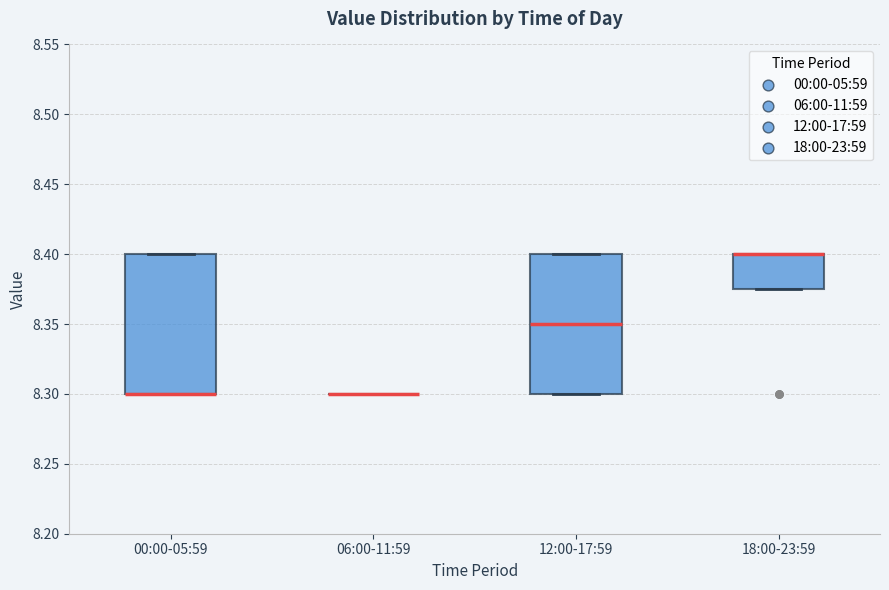

Reading left to right, transcribe this box plot: for each box, give where its median line is, the range the box spans, and where its two whiskers end, as read against the y-axis. The values are not printed on the chart, so give them approximately, as read against the axis.

00:00-05:59: median 8.300 (drawn on the box's lower edge), box 8.300 to 8.400, whiskers 8.300 to 8.400
06:00-11:59: box collapsed to a line at 8.300, whiskers 8.300 to 8.300
12:00-17:59: median 8.350, box 8.300 to 8.400, whiskers 8.300 to 8.400
18:00-23:59: median 8.400 (drawn on the box's upper edge), box 8.375 to 8.400, whiskers 8.375 to 8.400